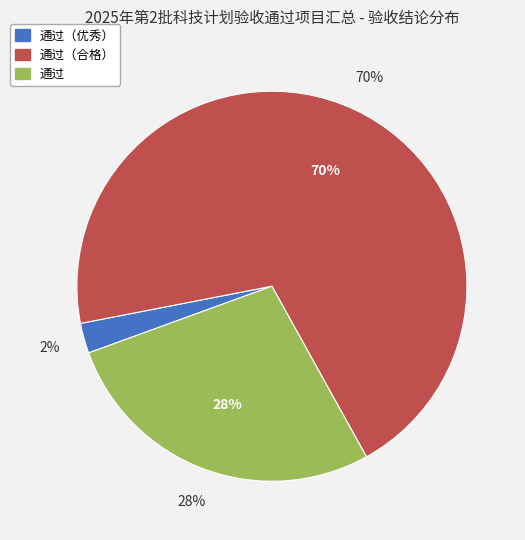

What portion of the pie excludes 通过（优秀）?

97.5%